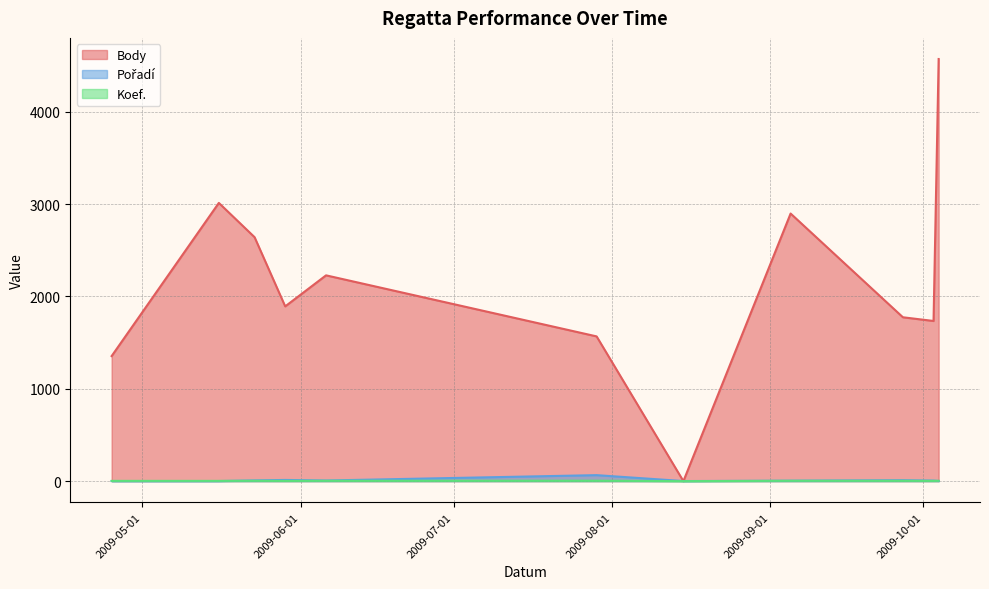

Is the value of Koef. at 2009-10-03 greater than the value of Pořadí at 2009-06-06?

No